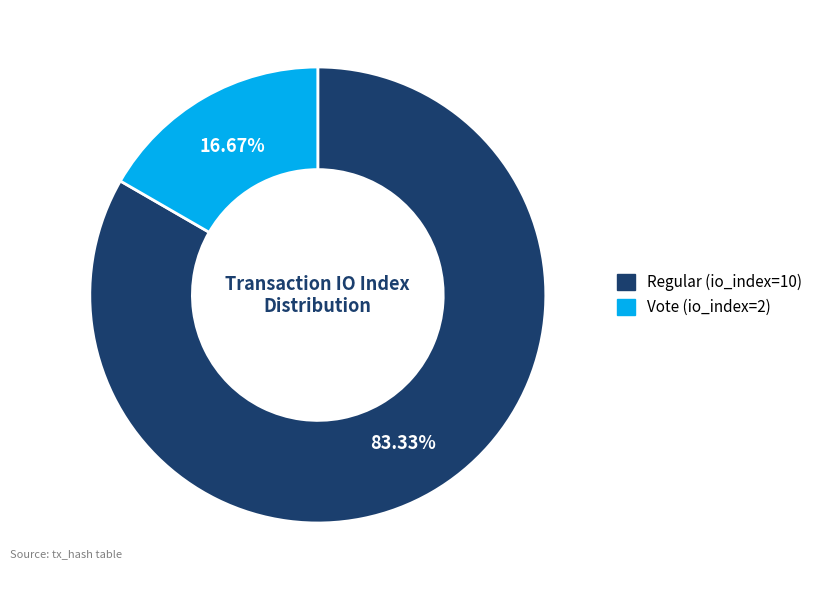

What is the total percentage of Vote (io_index=2) and Regular (io_index=10)?

100.0%